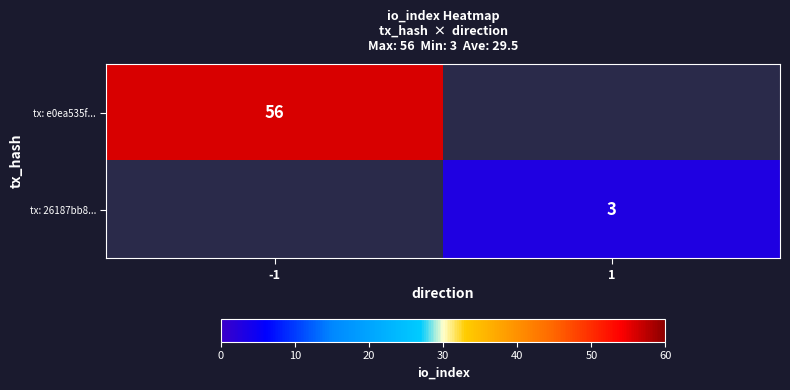

True or false: tx: 26187bb8... has a value of 5.2 at 1.

False